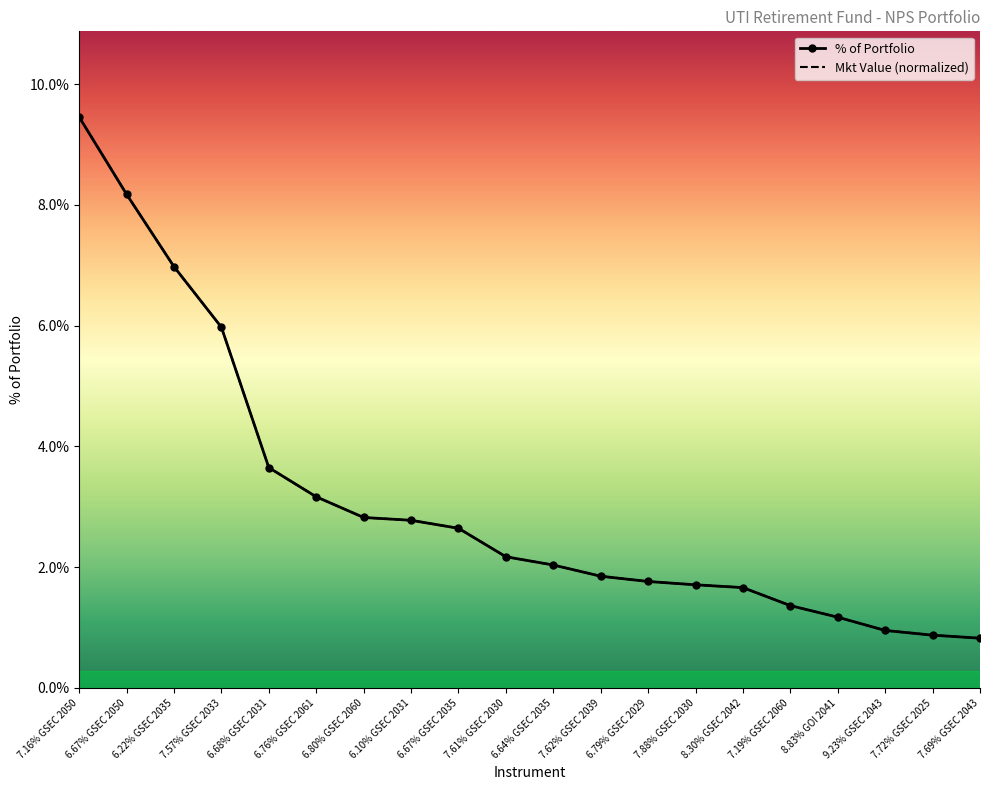

How many distinct data groups are displayed?

2